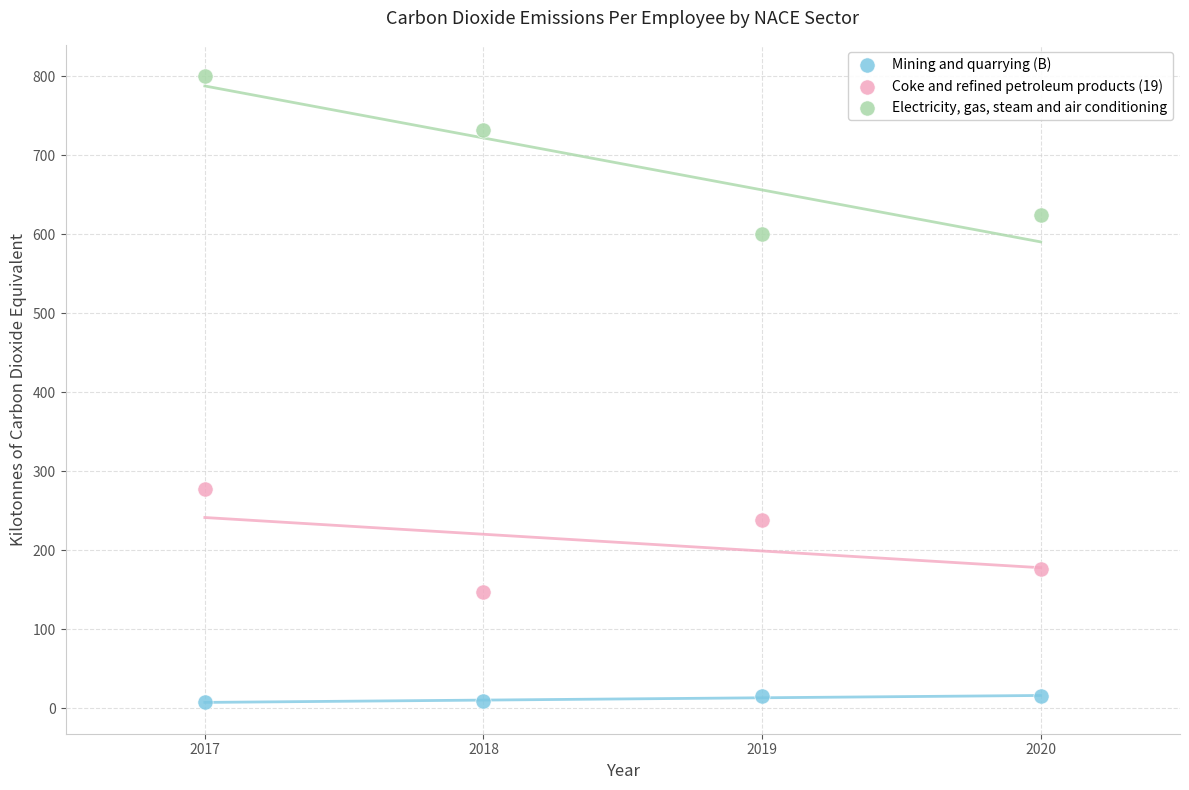

Across all series, what Y value is closest to 404?

277.4